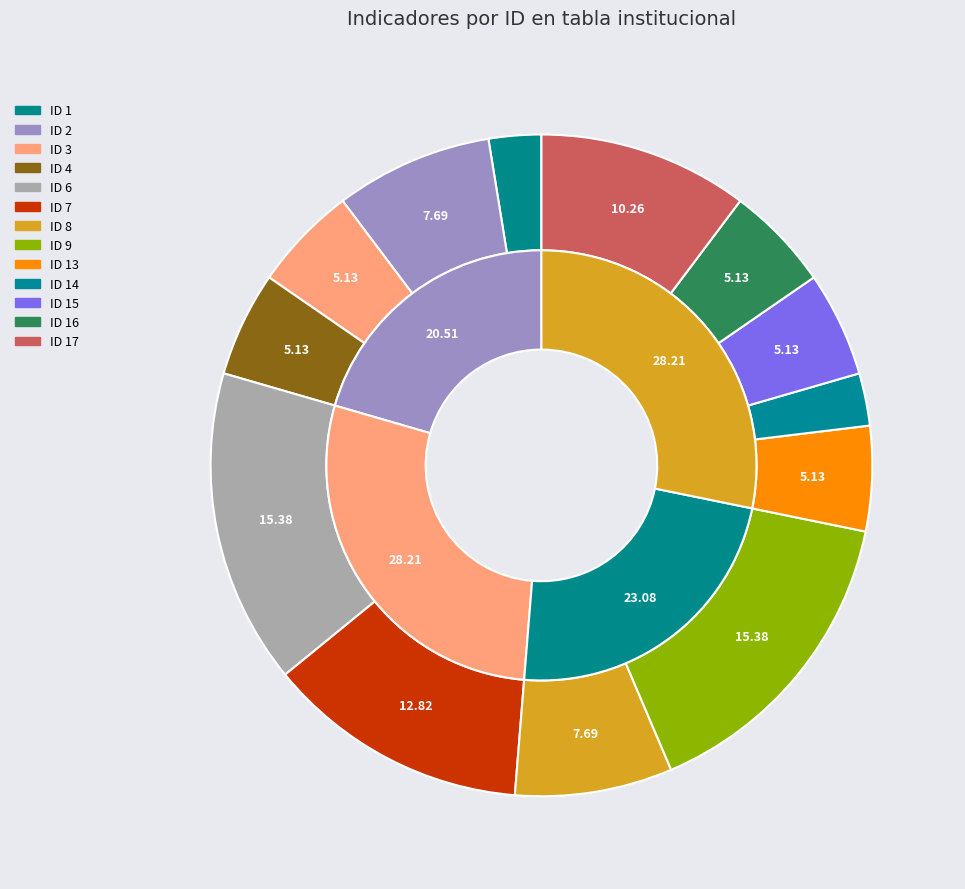

Combined, do ID 14 and ID 3 account for over 50%?

No